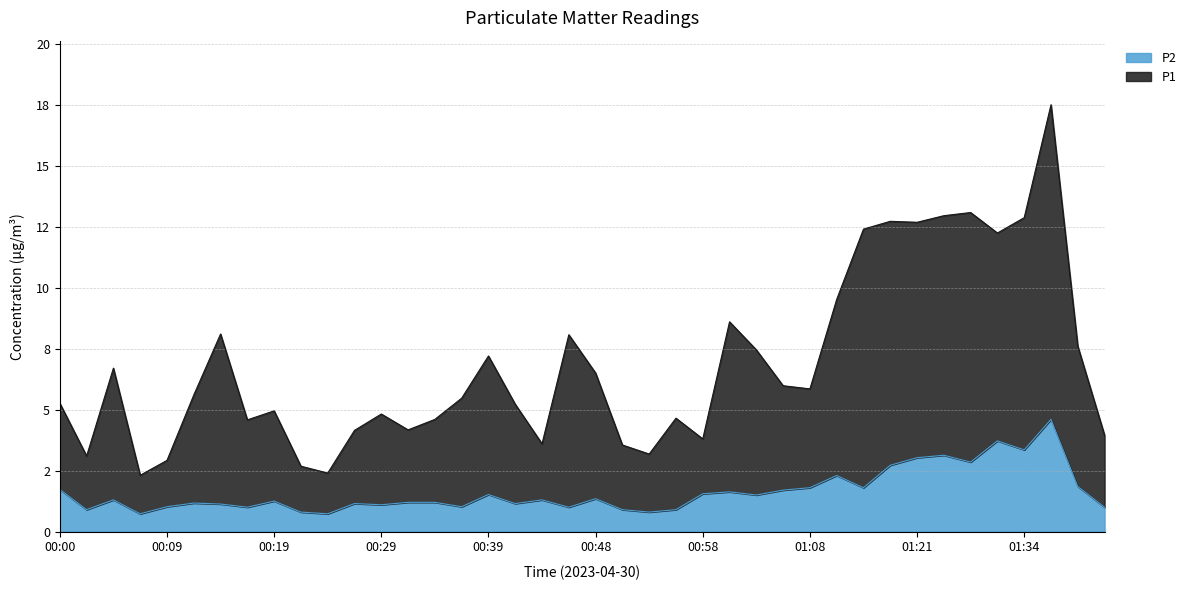

True or false: P1 and P2 cross at least once.

False